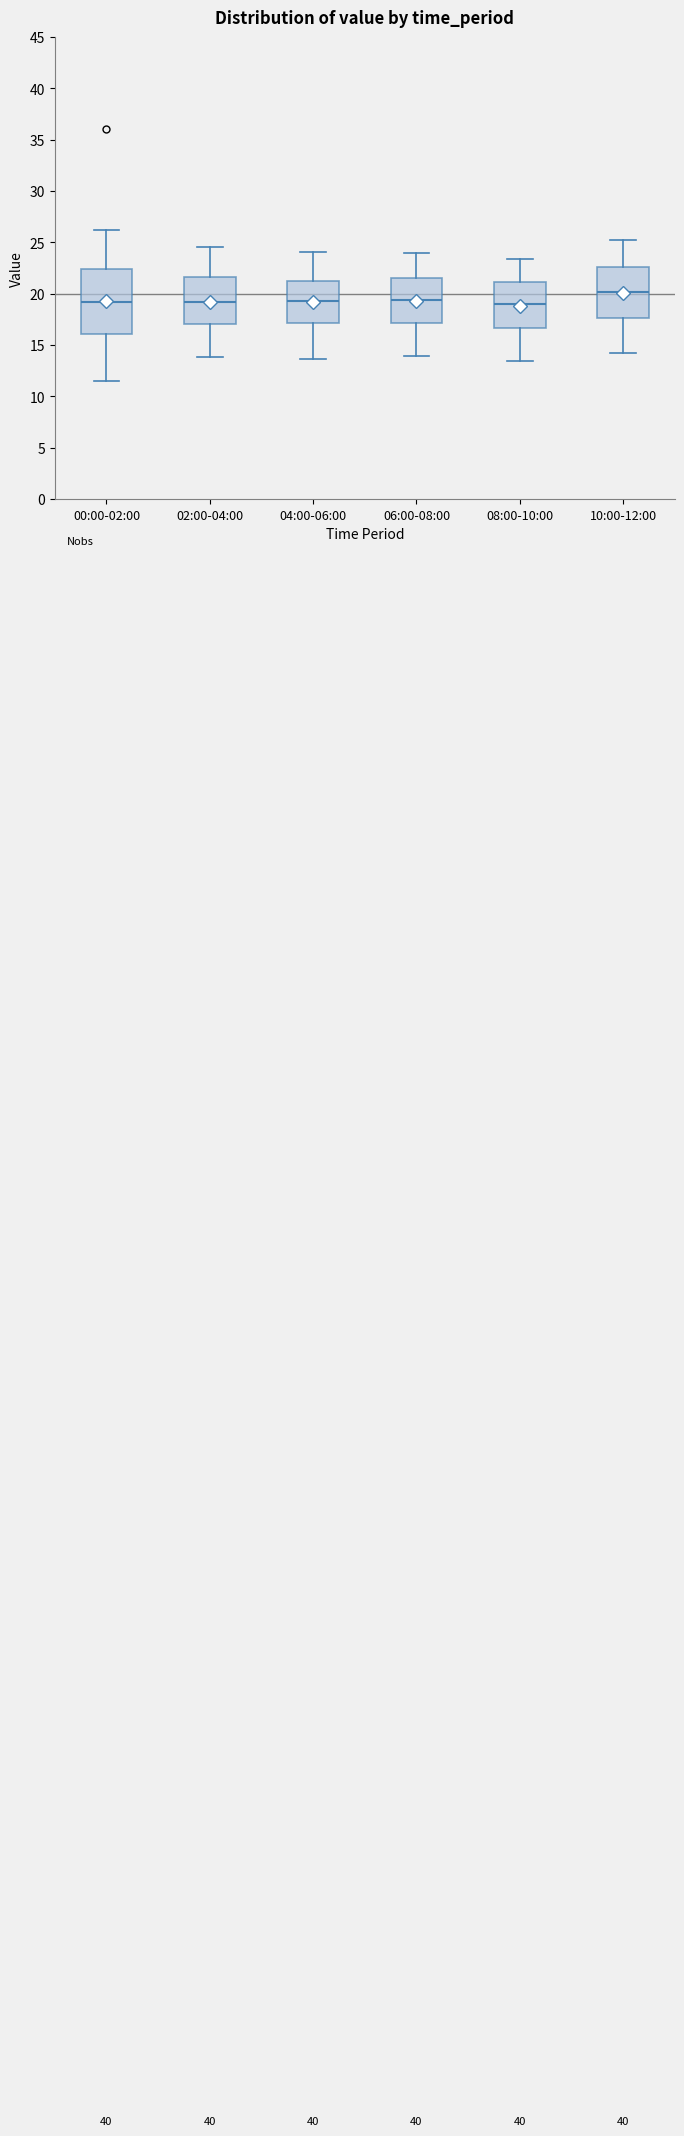

Reading left to right, read every box against the y-axis: the position of its median line, the range the box covers, and the ends of its whiskers. The values are not printed on the chart, so give them approximately, as read against the axis.

00:00-02:00: median 19.0, box 16.0 to 22.5, whiskers 11.5 to 26.0
02:00-04:00: median 19.0, box 17.0 to 21.5, whiskers 14.0 to 24.5
04:00-06:00: median 19.5, box 17.0 to 21.5, whiskers 13.5 to 24.0
06:00-08:00: median 19.5, box 17.0 to 21.5, whiskers 14.0 to 24.0
08:00-10:00: median 19.0, box 16.5 to 21.0, whiskers 13.5 to 23.5
10:00-12:00: median 20.0, box 17.5 to 22.5, whiskers 14.0 to 25.0